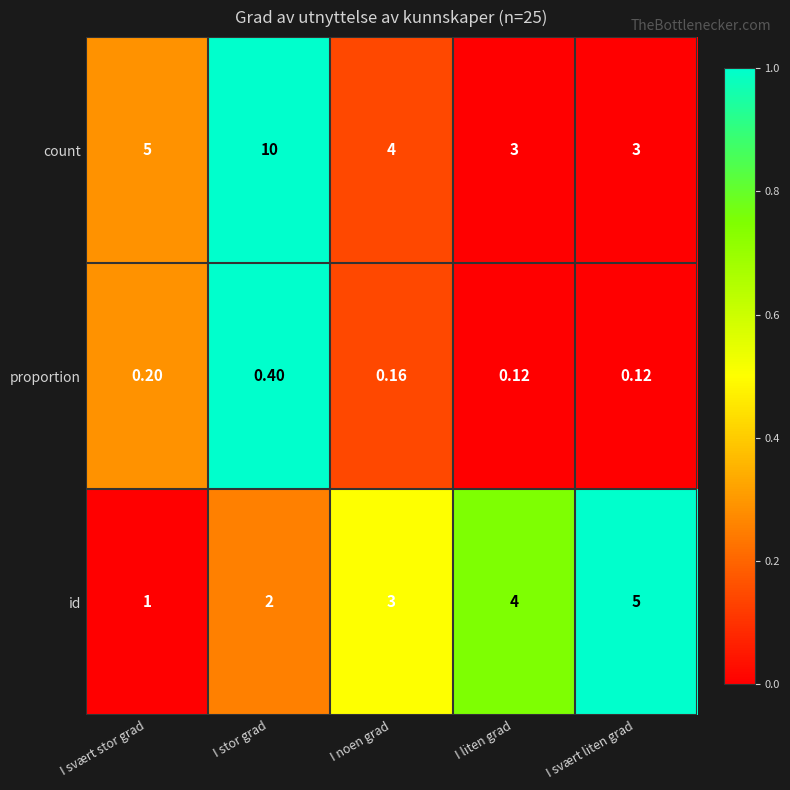

Where is count nearest to the value 6?

I svært stor grad